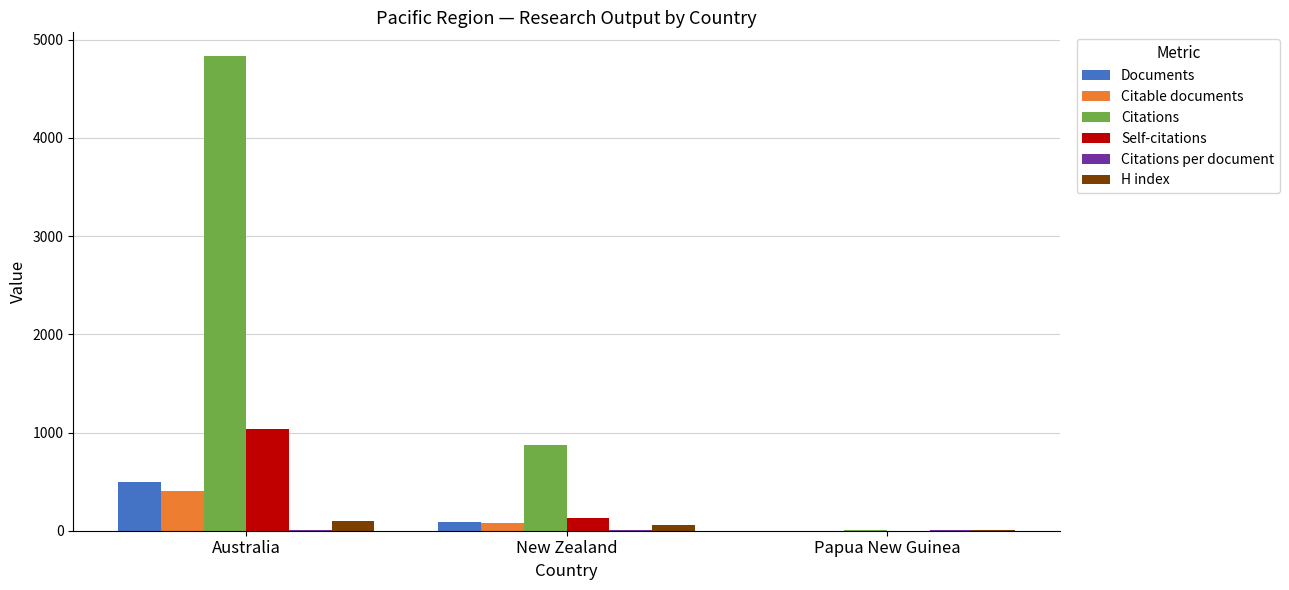

True or false: Citations has a value of 4833.0 at Australia.

True